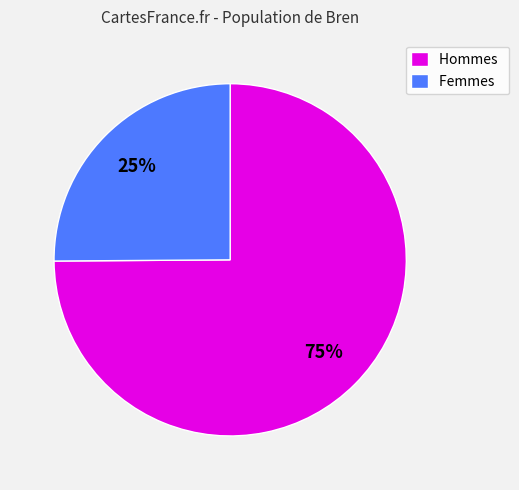

Is the sum of Femmes and Hommes greater than half?

Yes